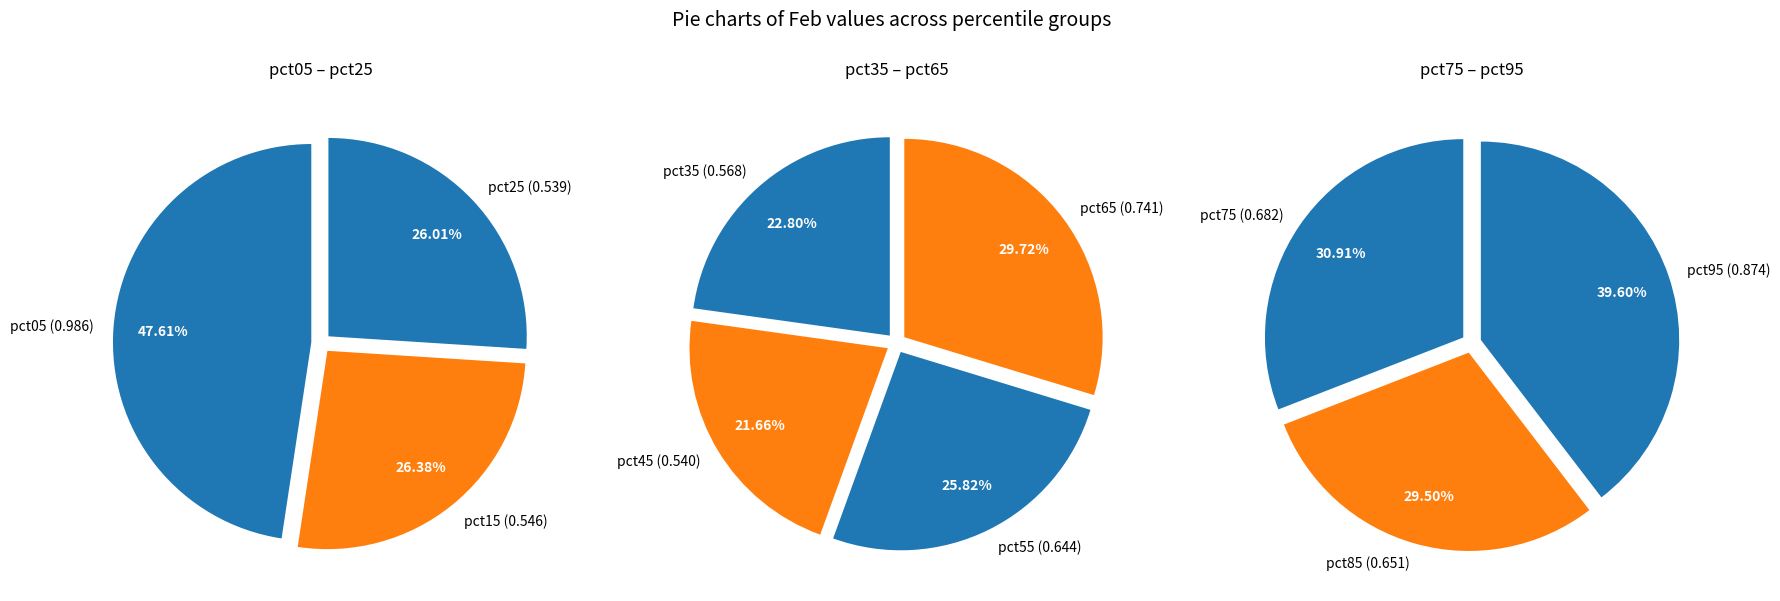

Rank the categories by value from highest to lowest.

pct05, pct95, pct65, pct75, pct85, pct55, pct35, pct15, pct45, pct25